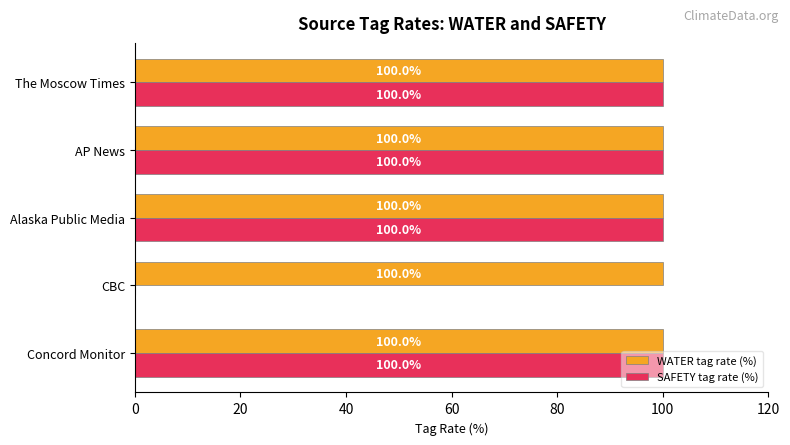

The WATER tag rate (%) series shows 161 at CBC. True or false?

False